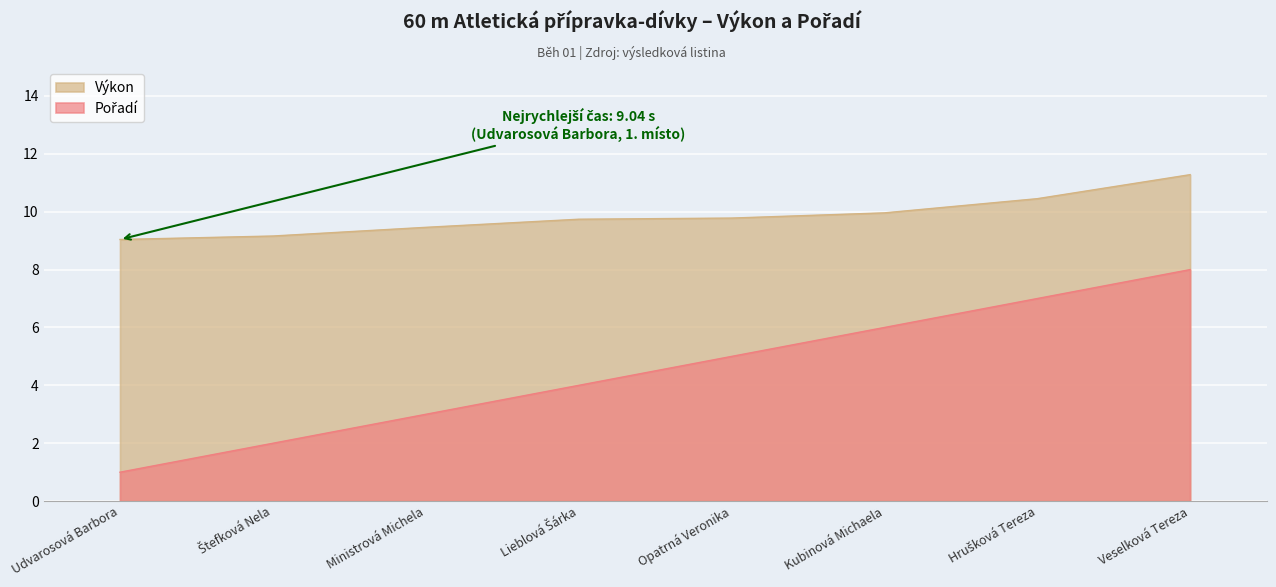

Does the chart display data point markers on the line(s)?

No